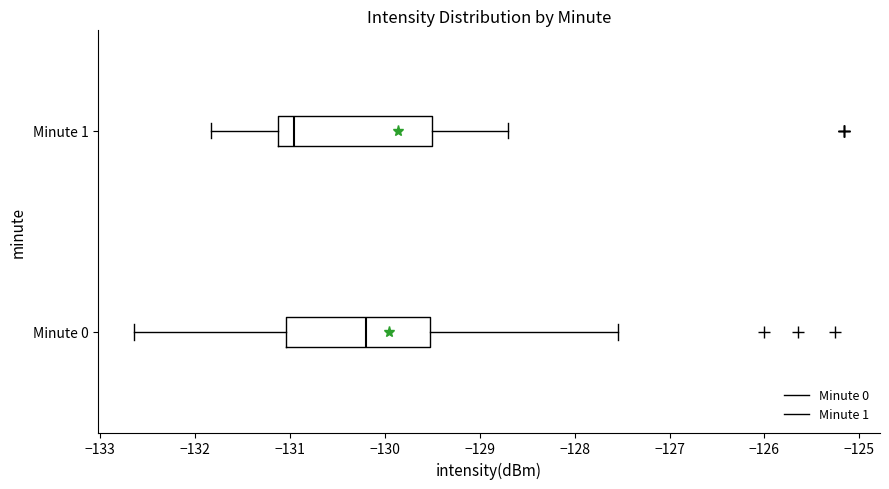

Comparing the boxes themselves (not the whiskers), which one is the widest?

Minute 1